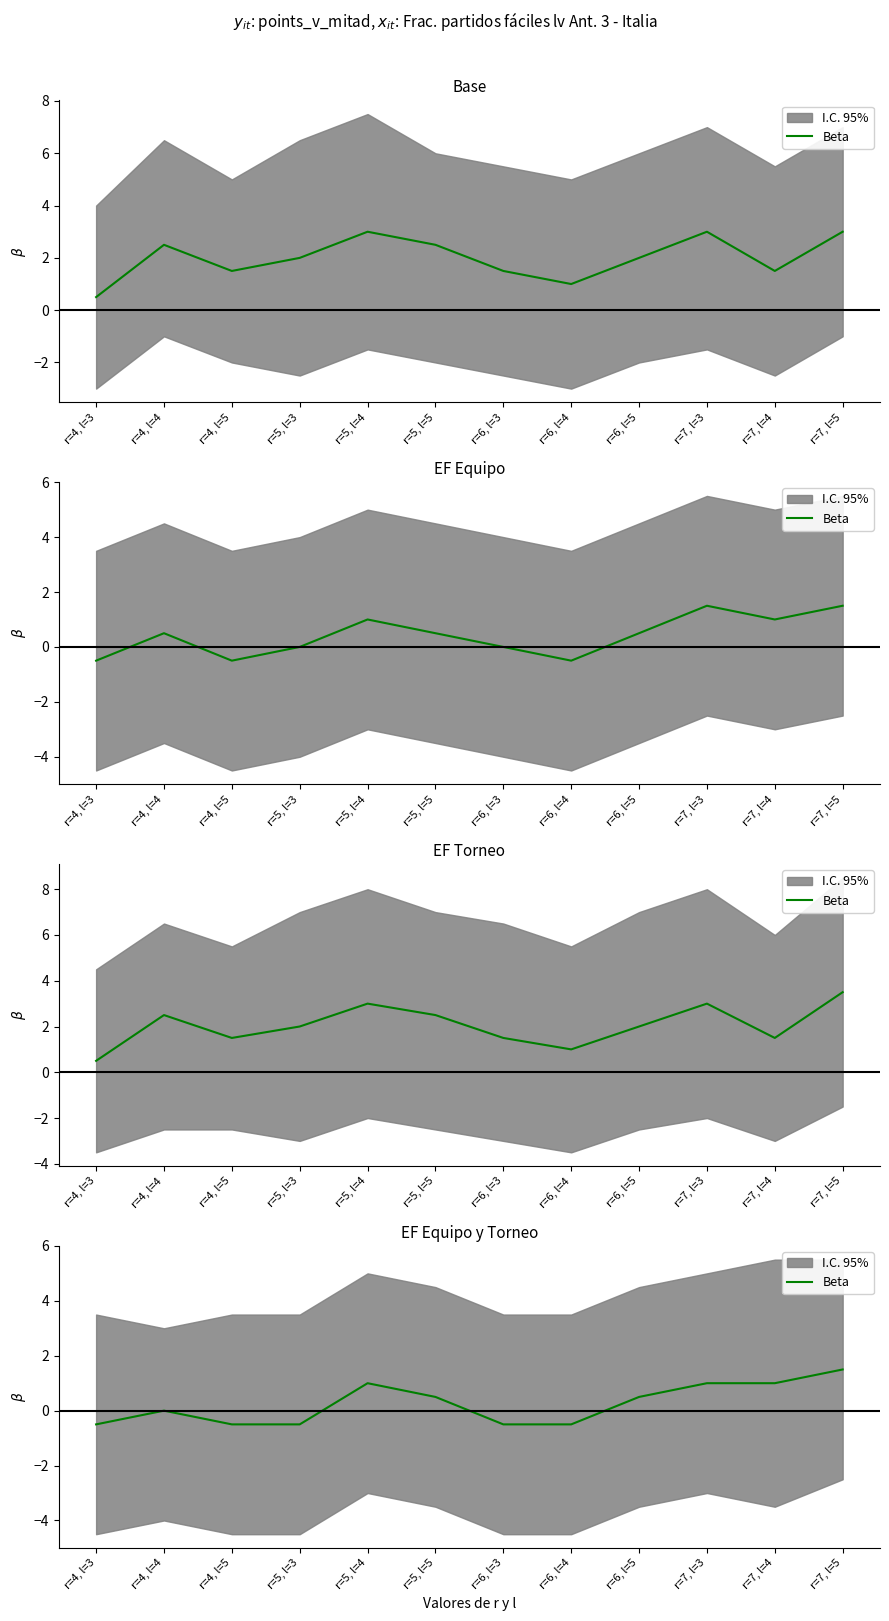

Reading left to right, what are all the values shown in this chart?

-0.5	0.0	-0.5	-0.5	1.0	0.5	-0.5	-0.5	0.5	1.0	1.0	1.5